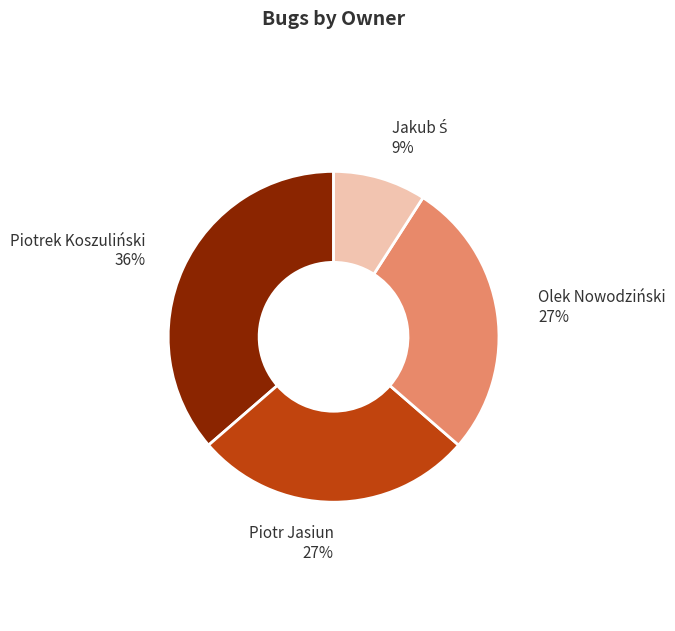

Is there a majority slice in this chart?

No